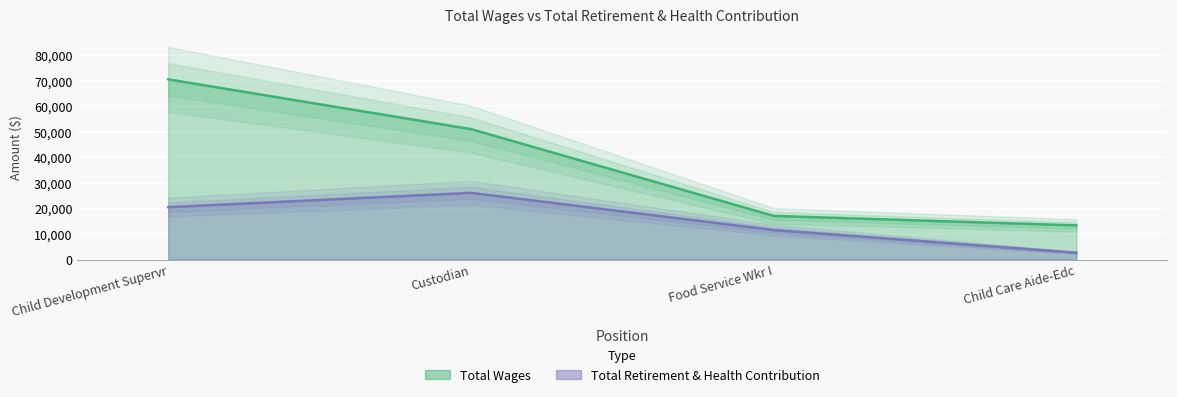

Rank the series by their maximum value, from lowest to highest.

Total Retirement & Health Contribution, Total Wages